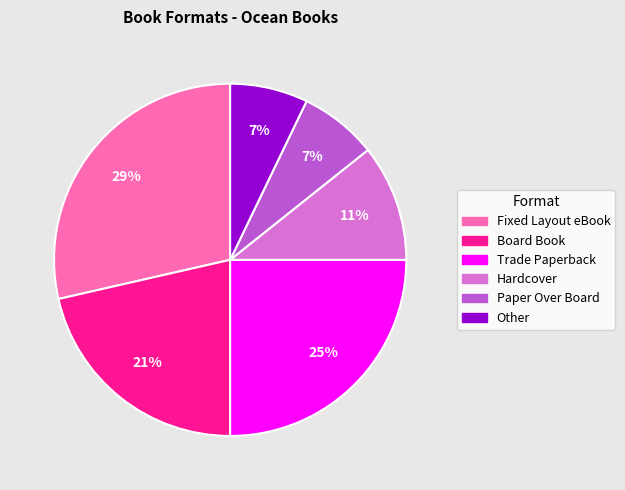

How many segments does this pie chart have?

6